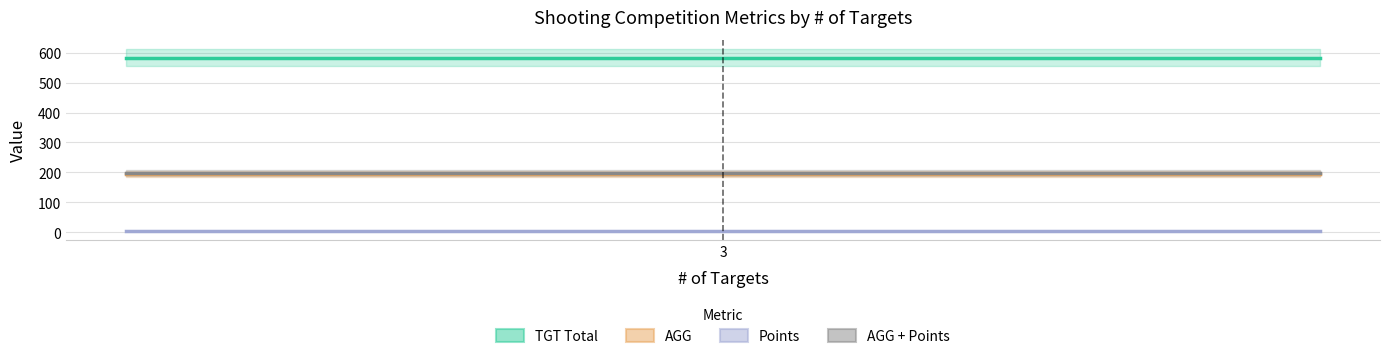

Reading left to right, extract all data points from this chart.

TGT Total: 583.0	583.0	583.0
AGG: 194.3	194.3	194.3
Points: 5.0	5.0	5.0
AGG + Points: 199.3	199.3	199.3